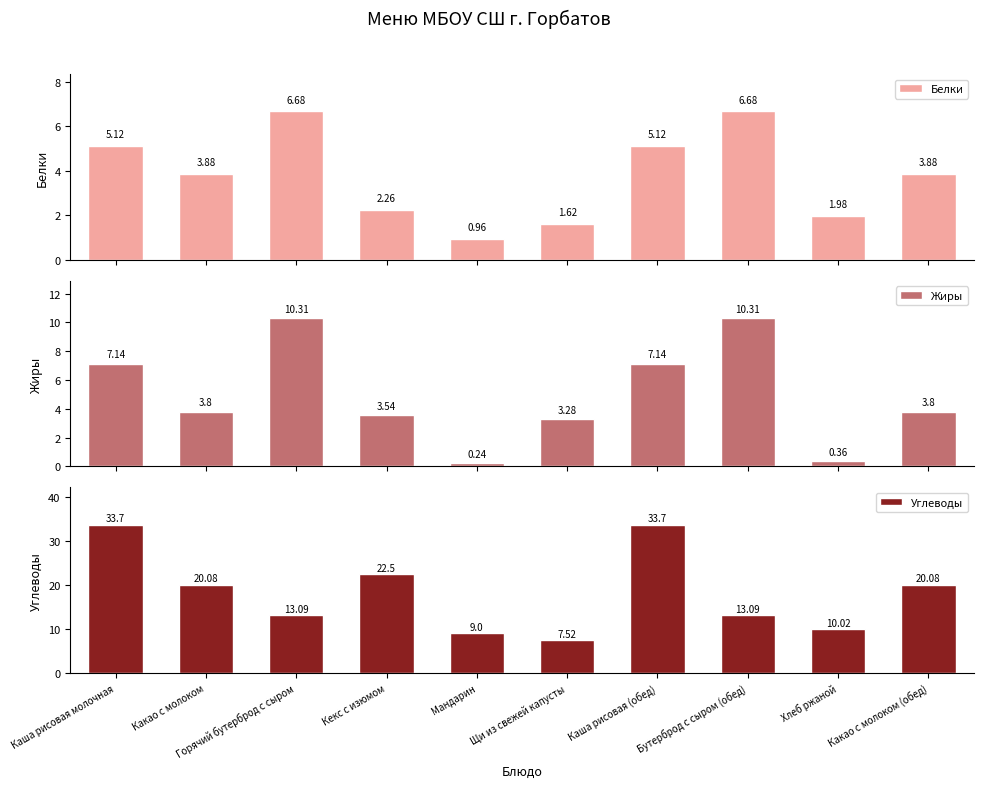

Count the number of data series in this chart.

3